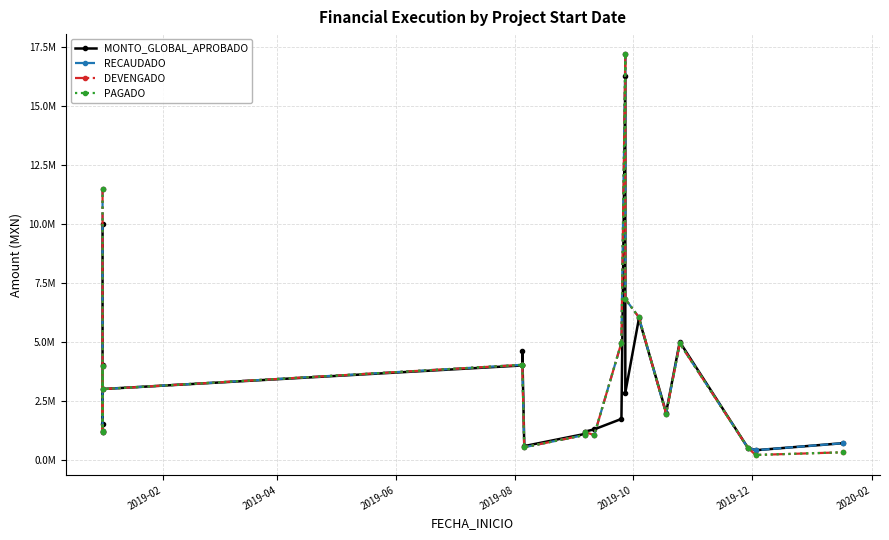

How many interior local valleys does the DEVENGADO series have?

6